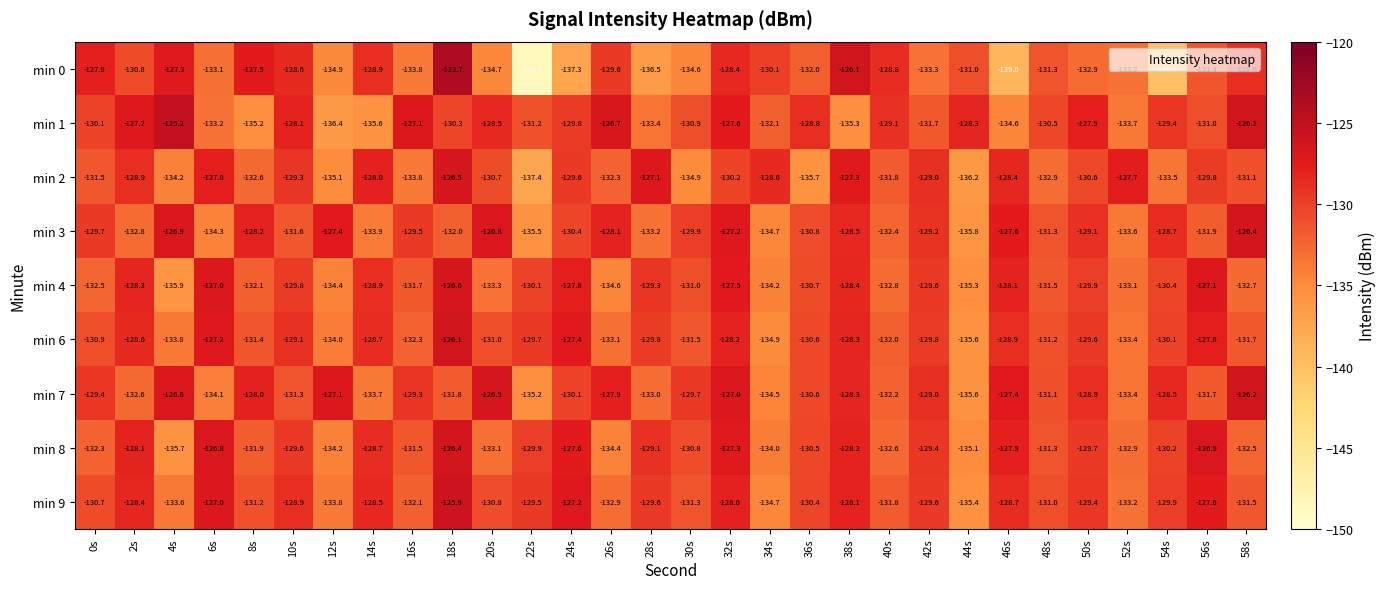

Between 28s and 50s, which series saw the biggest shift?

min 1